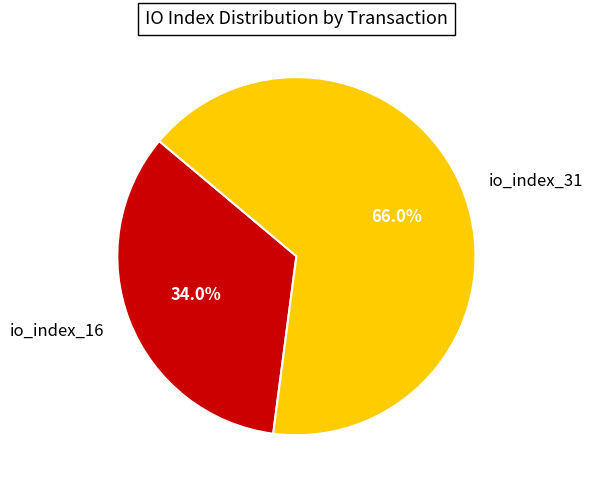

Approximately how many times larger is the value at io_index_31 compared to io_index_16?

1.9